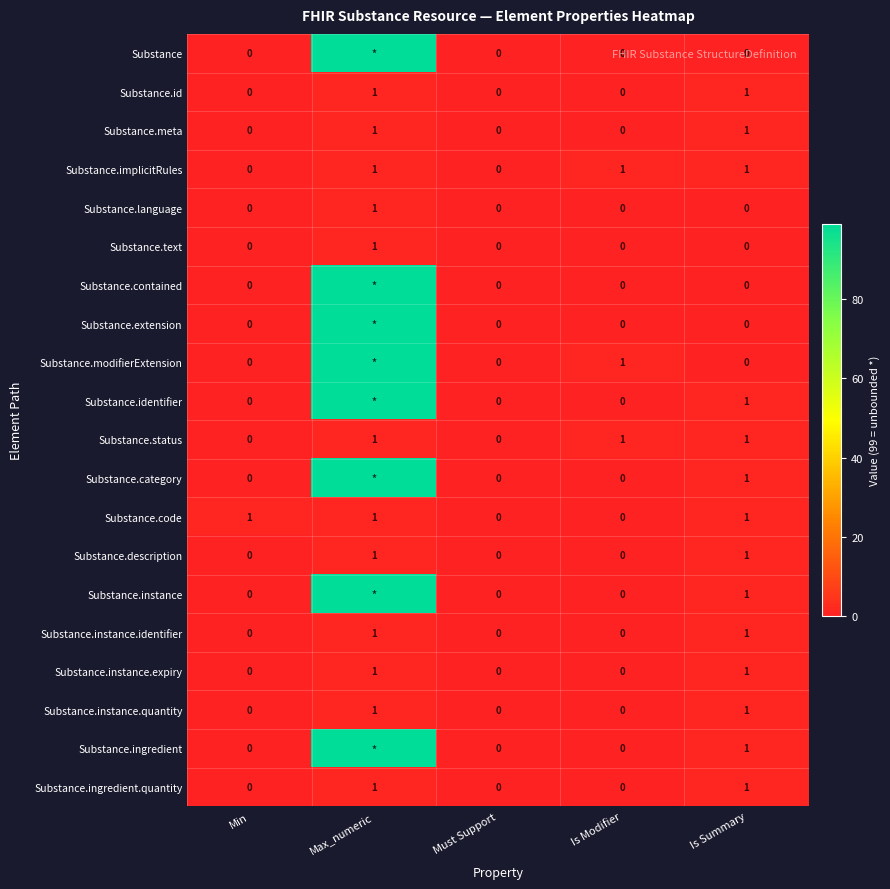

True or false: Substance.description has a value of 1 at Is Summary.

True